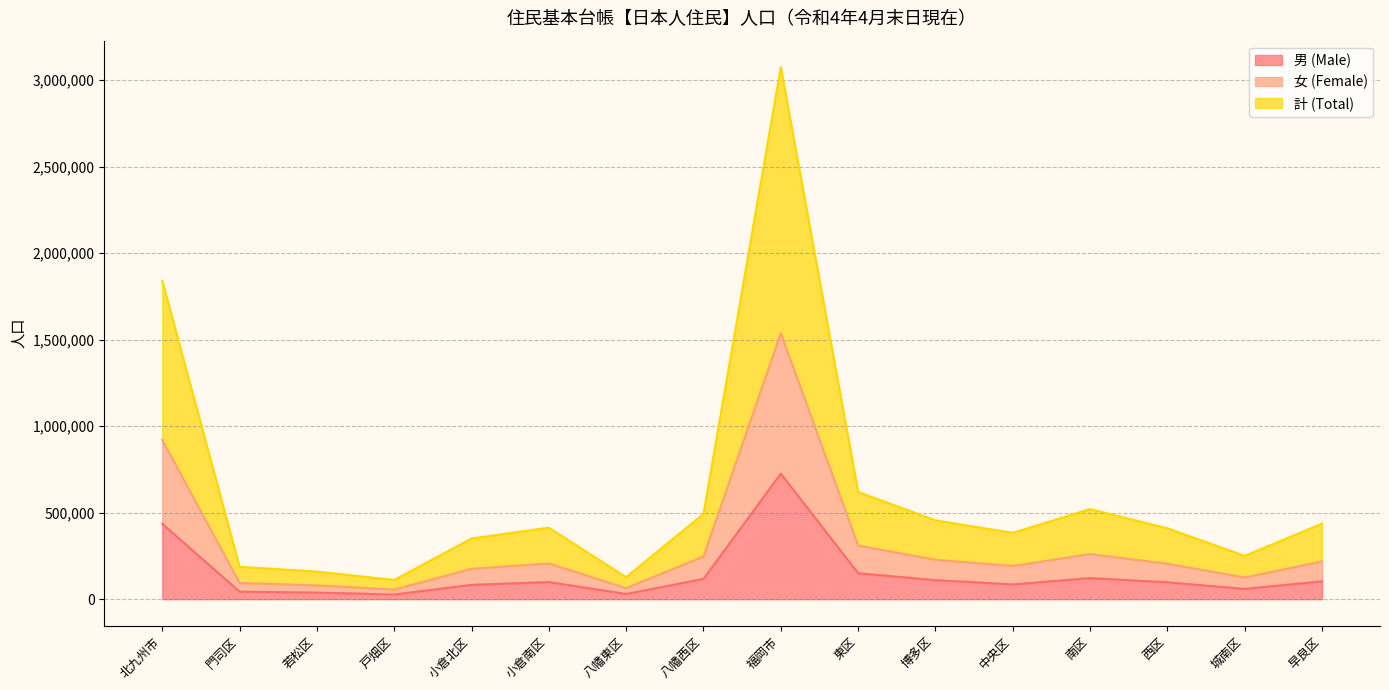

What is the average value of the 男 (Male) series?

145087